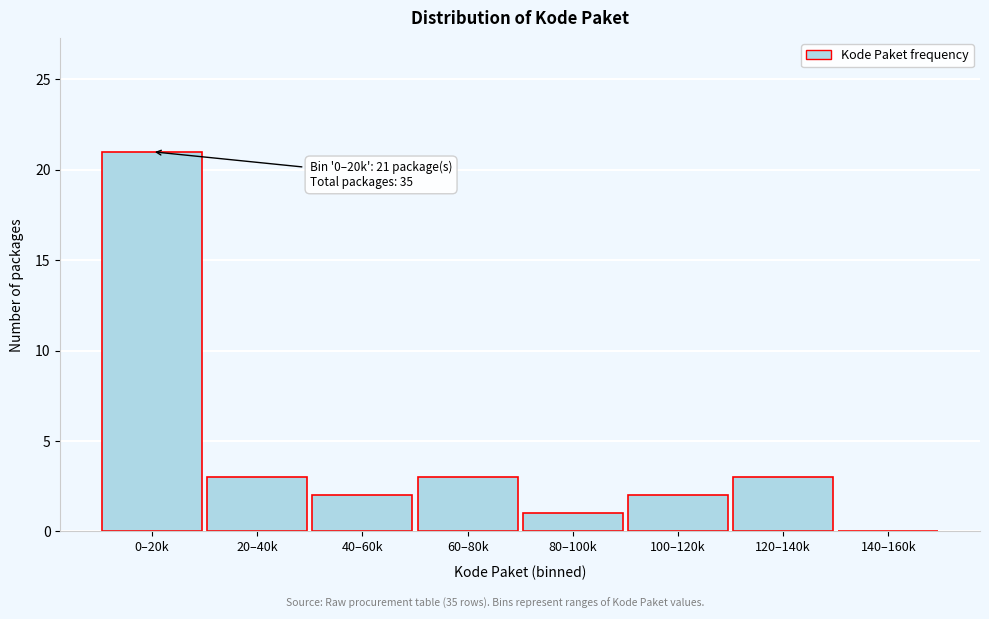

Reading left to right, transcribe all the data shown in this chart.

0–20k=21	20–40k=3	40–60k=2	60–80k=3	80–100k=1	100–120k=2	120–140k=3	140–160k=0